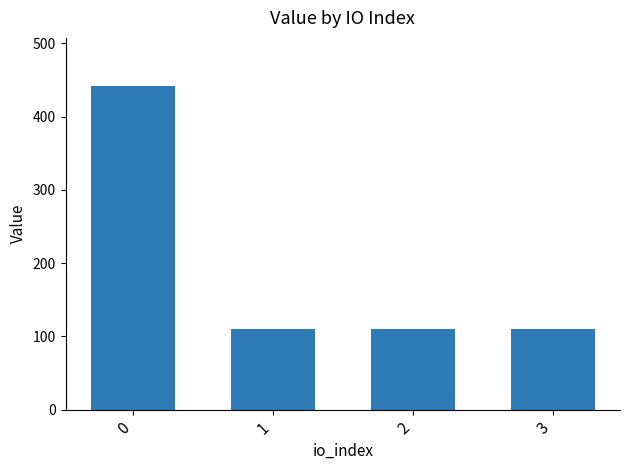

What is the greatest value displayed?

441.3